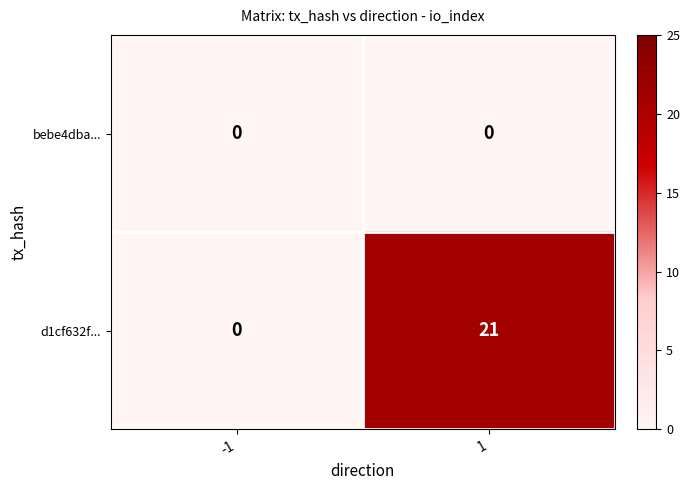

Which series has the widest spread of values?

d1cf632f...